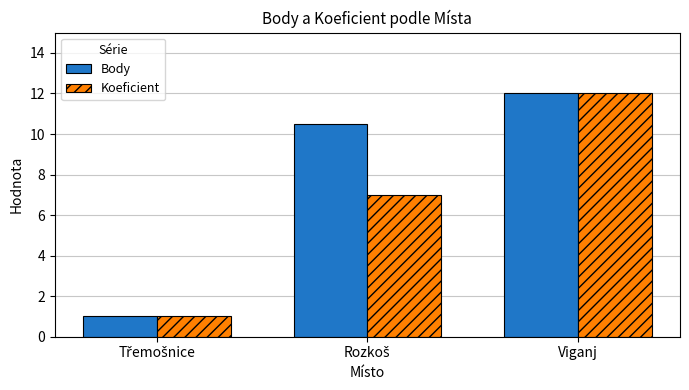

What is the maximum value for Koeficient?

12.0